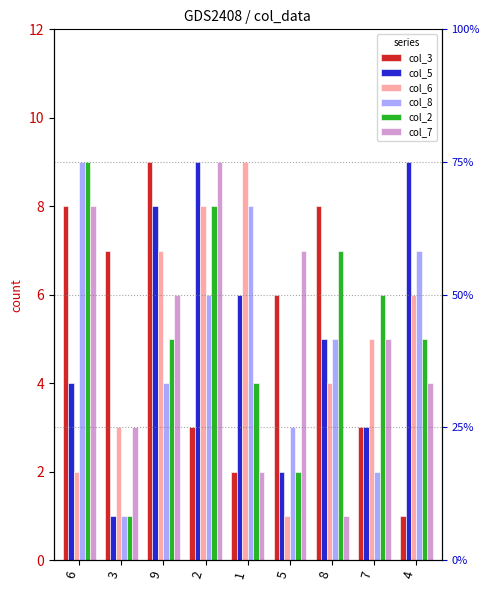

At which category does the chart reach its minimum across all series?

4